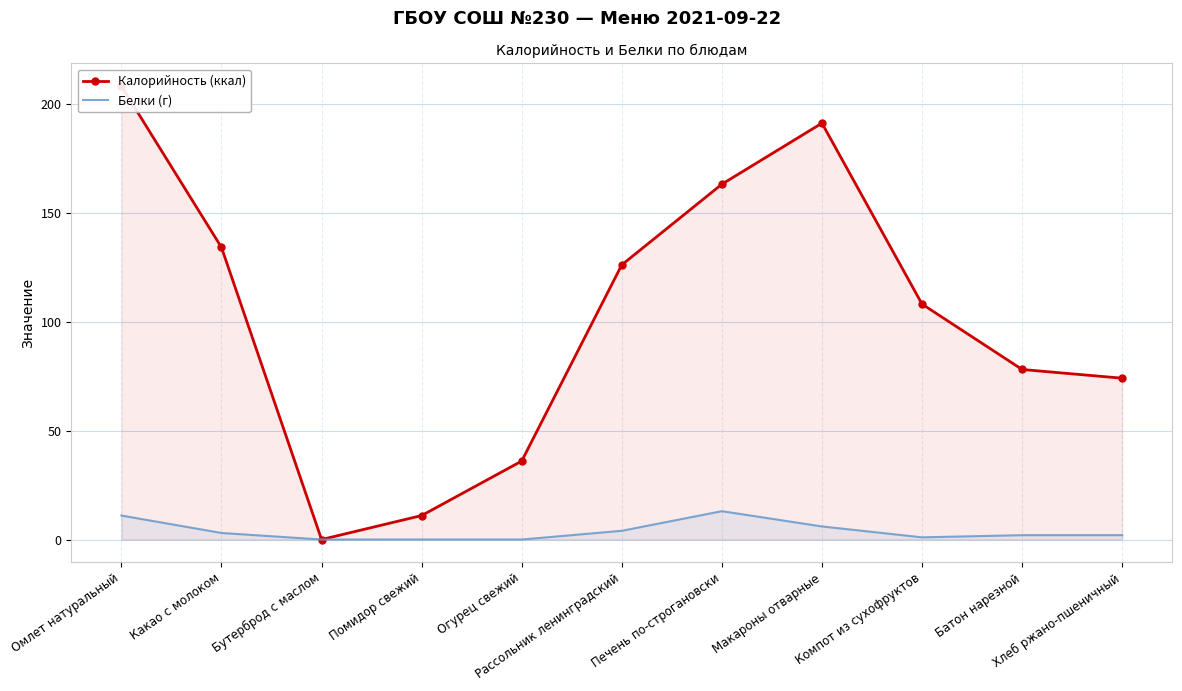

Read the Калорийность (ккал) value at Макароны отварные, to the nearest 50.

200